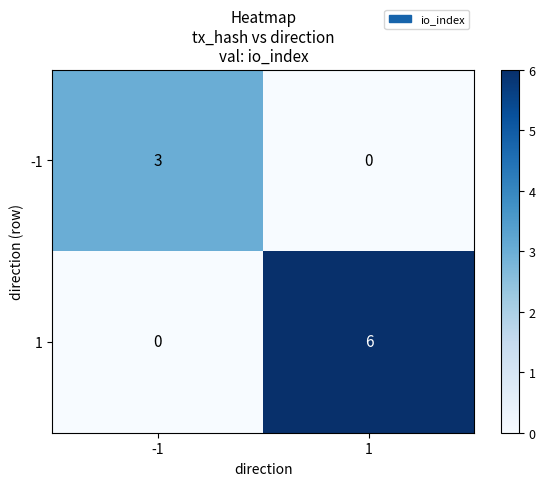

At which category is the sum across all series the highest?

1